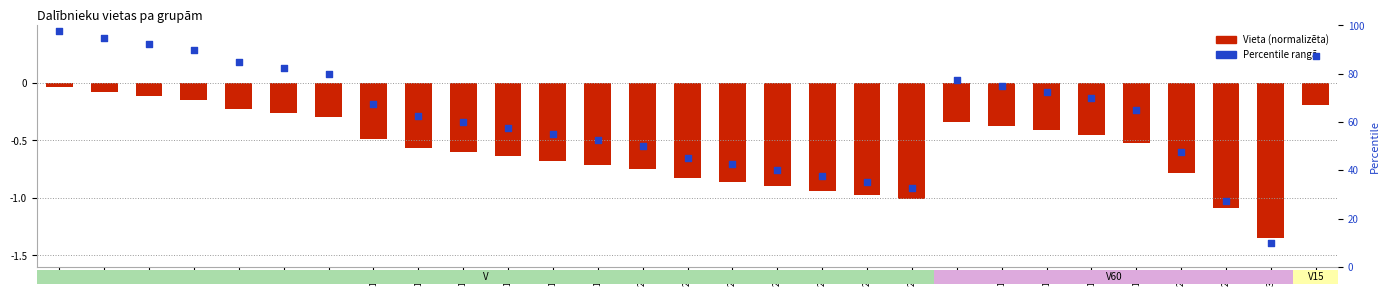

Which series has the largest total across all categories?

Percentile